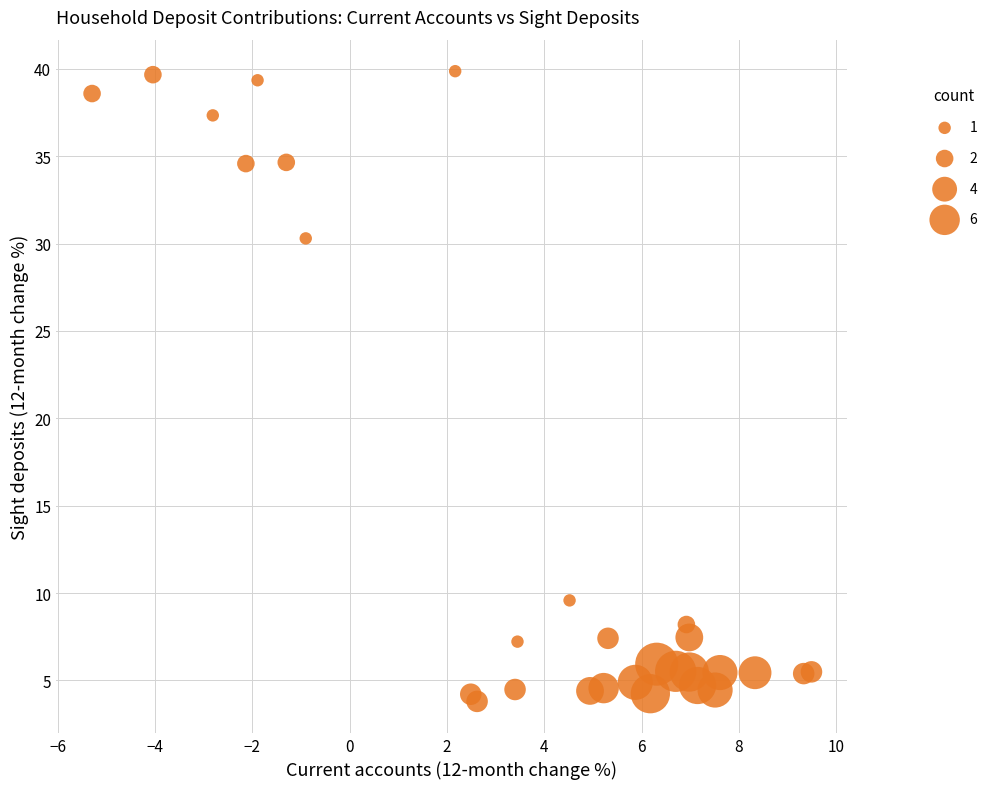

What Y value in the scatter plot is closest to 21?

30.3